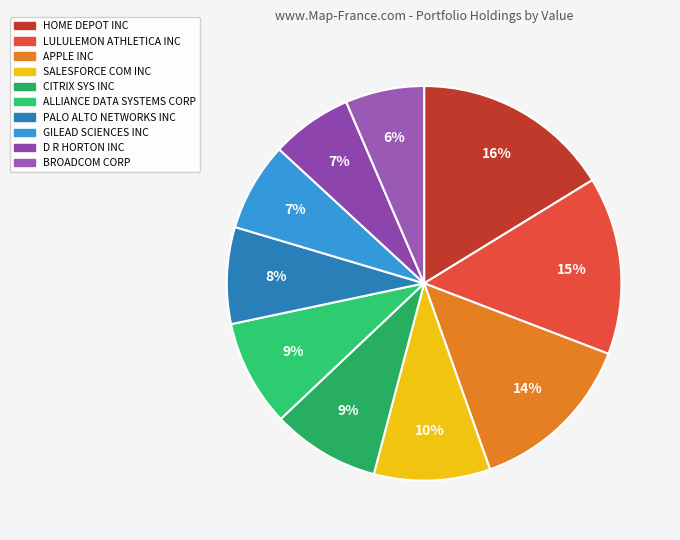

To the nearest percent, what portion does HOME DEPOT INC represent?

16%